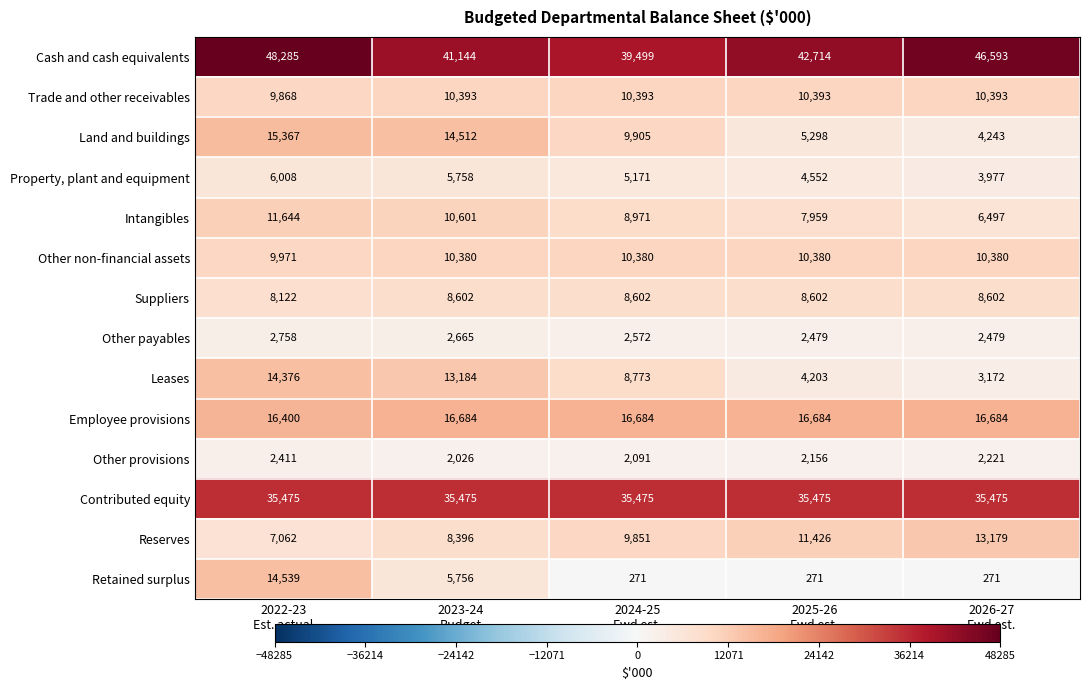

Rank the series by their maximum value, from lowest to highest.

Other provisions, Other payables, Property, plant and equipment, Suppliers, Other non-financial assets, Trade and other receivables, Intangibles, Reserves, Leases, Retained surplus, Land and buildings, Employee provisions, Contributed equity, Cash and cash equivalents